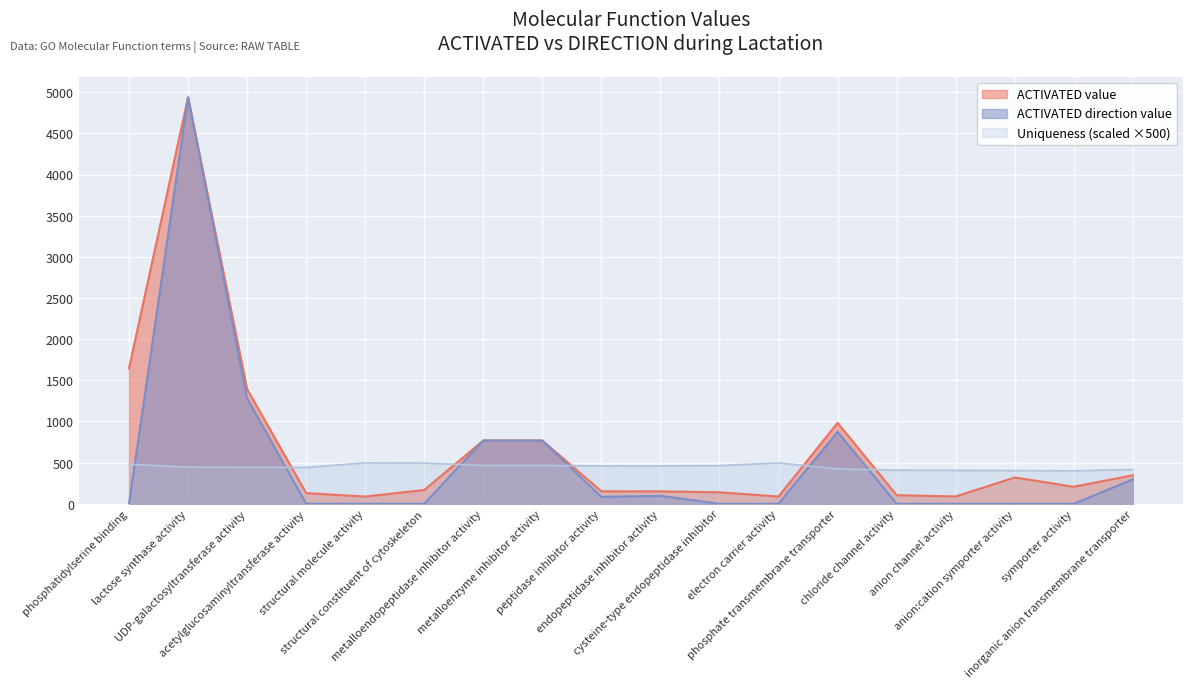

Reading right to left, list all the values displayed in this chart.

ACTIVATED_value: inorganic anion transmembrane transporter=346.9	symporter activity=206.9	anion:cation symporter activity=319.7	anion channel activity=89.1	chloride channel activity=104.6	phosphate transmembrane transporter=983.6	electron carrier activity=87.9	cysteine-type endopeptidase inhibitor=140.0	endopeptidase inhibitor activity=151.0	peptidase inhibitor activity=151.5	metalloenzyme inhibitor activity=768.5	metalloendopeptidase inhibitor activity=768.5	structural constituent of cytoskeleton=167.3	structural molecule activity=87.8	acetylglucosaminyltransferase activity=129.7	UDP-galactosyltransferase activity=1393.3	lactose synthase activity=4937.7	phosphatidylserine binding=1646.0
ACTIVATED_DIR_value: inorganic anion transmembrane transporter=296.4	symporter activity=0.0	anion:cation symporter activity=0.0	anion channel activity=0.0	chloride channel activity=0.0	phosphate transmembrane transporter=874.3	electron carrier activity=0.0	cysteine-type endopeptidase inhibitor=0.0	endopeptidase inhibitor activity=96.0	peptidase inhibitor activity=83.7	metalloenzyme inhibitor activity=768.5	metalloendopeptidase inhibitor activity=768.5	structural constituent of cytoskeleton=0.0	structural molecule activity=0.0	acetylglucosaminyltransferase activity=0.0	UDP-galactosyltransferase activity=1281.3	lactose synthase activity=4937.7	phosphatidylserine binding=0.0
uniqueness_act: inorganic anion transmembrane transporter=416.5	symporter activity=400.5	anion:cation symporter activity=403.0	anion channel activity=406.0	chloride channel activity=408.0	phosphate transmembrane transporter=424.0	electron carrier activity=497.0	cysteine-type endopeptidase inhibitor=464.0	endopeptidase inhibitor activity=460.0	peptidase inhibitor activity=459.5	metalloenzyme inhibitor activity=466.5	metalloendopeptidase inhibitor activity=466.0	structural constituent of cytoskeleton=494.5	structural molecule activity=497.0	acetylglucosaminyltransferase activity=442.0	UDP-galactosyltransferase activity=443.0	lactose synthase activity=446.0	phosphatidylserine binding=480.5